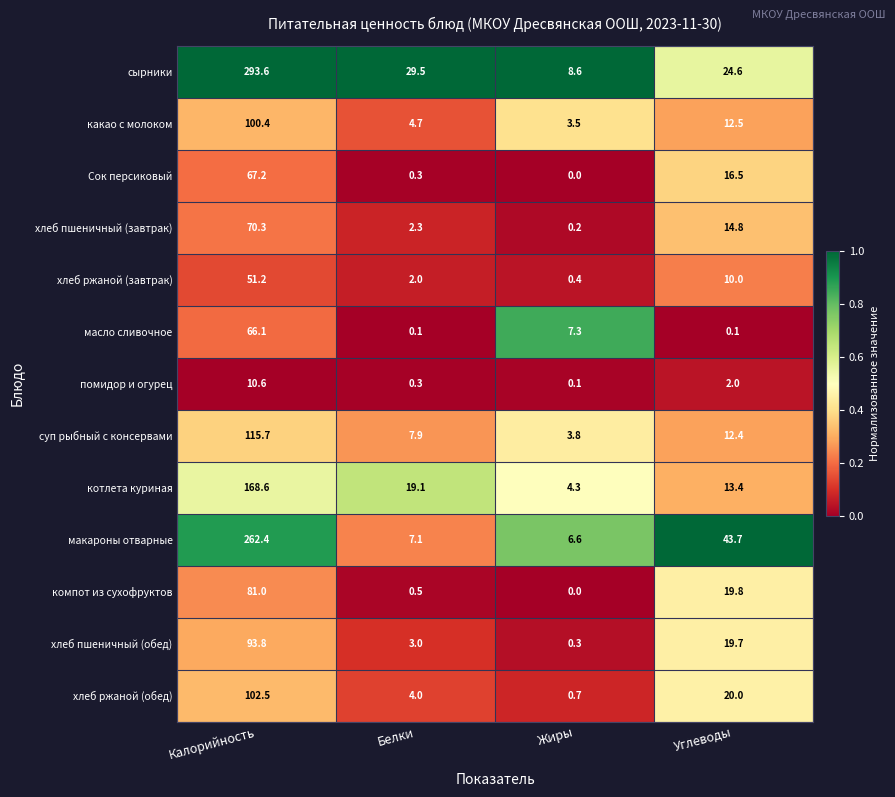

What is the difference between the maximum and second lowest values in the масло сливочное series?

66.0